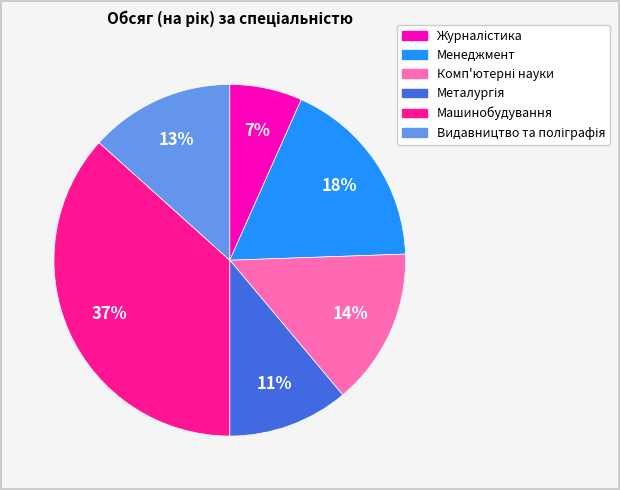

Is the sum of Менеджмент and Машинобудування greater than half?

Yes